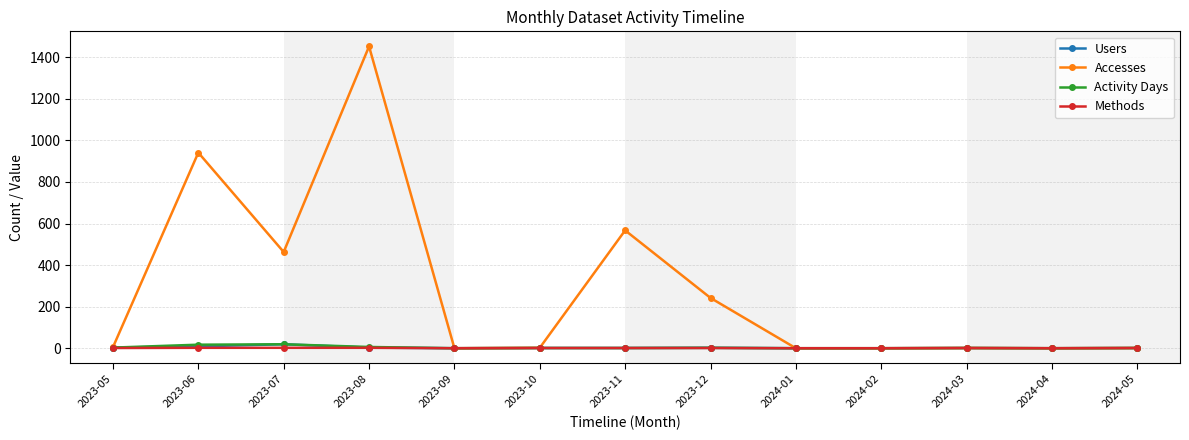

At which category does the chart reach its peak across all series?

2023-08